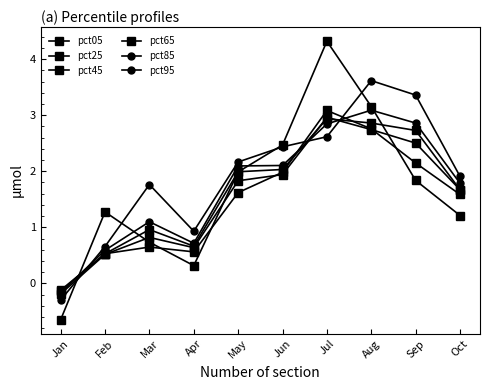

Does the chart have visible grid lines?

No